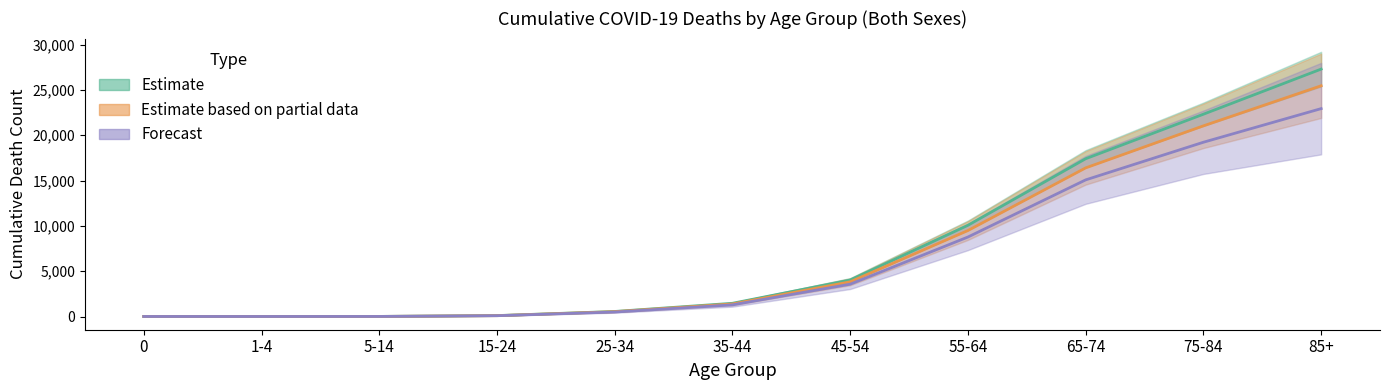

What is the total value across all series at 25-34?

1582.0